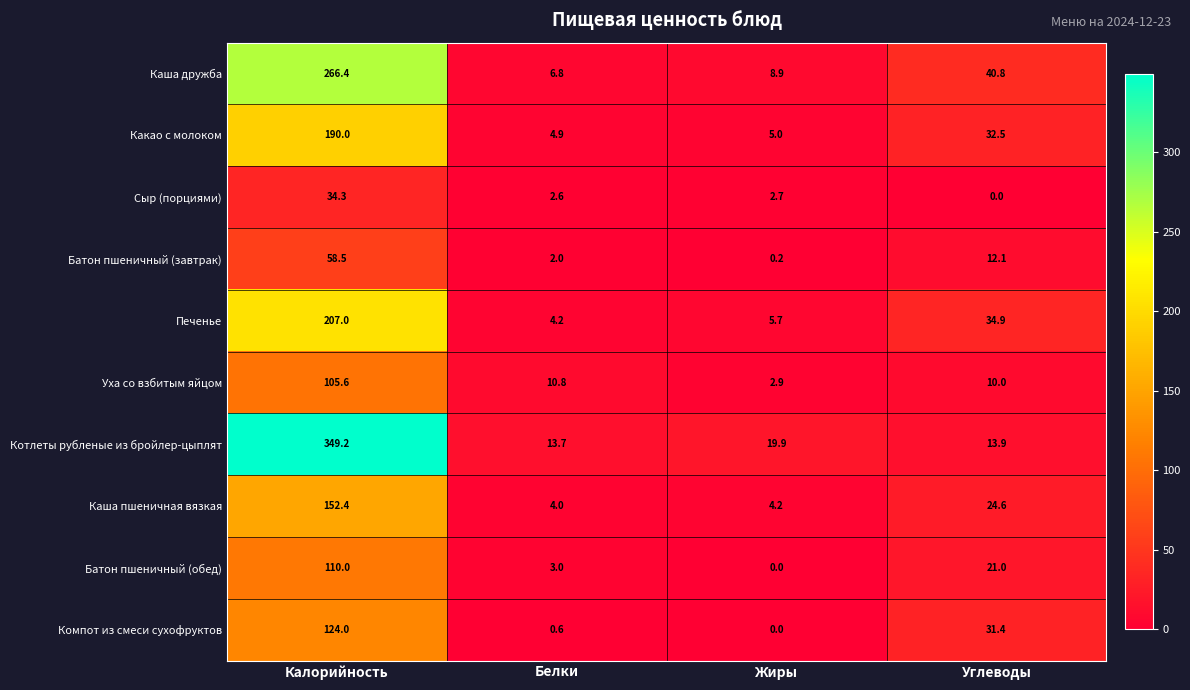

Between Белки and Жиры, which series saw the biggest shift?

Уха со взбитым яйцом